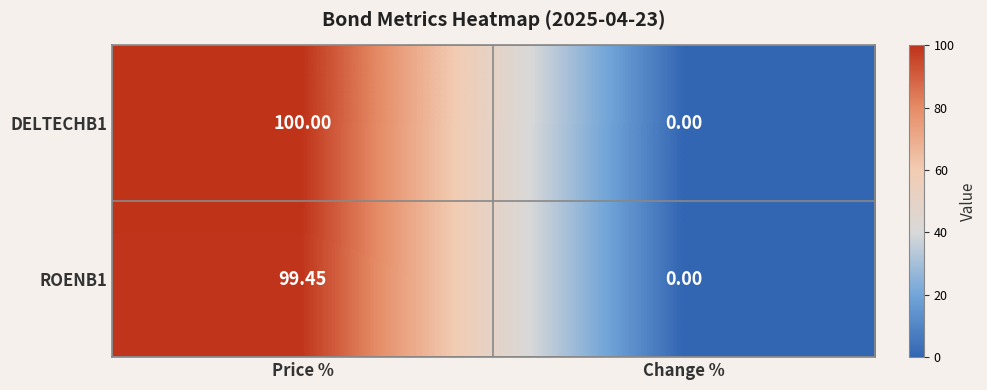

At which label does DELTECHB1 reach its minimum?

Change %